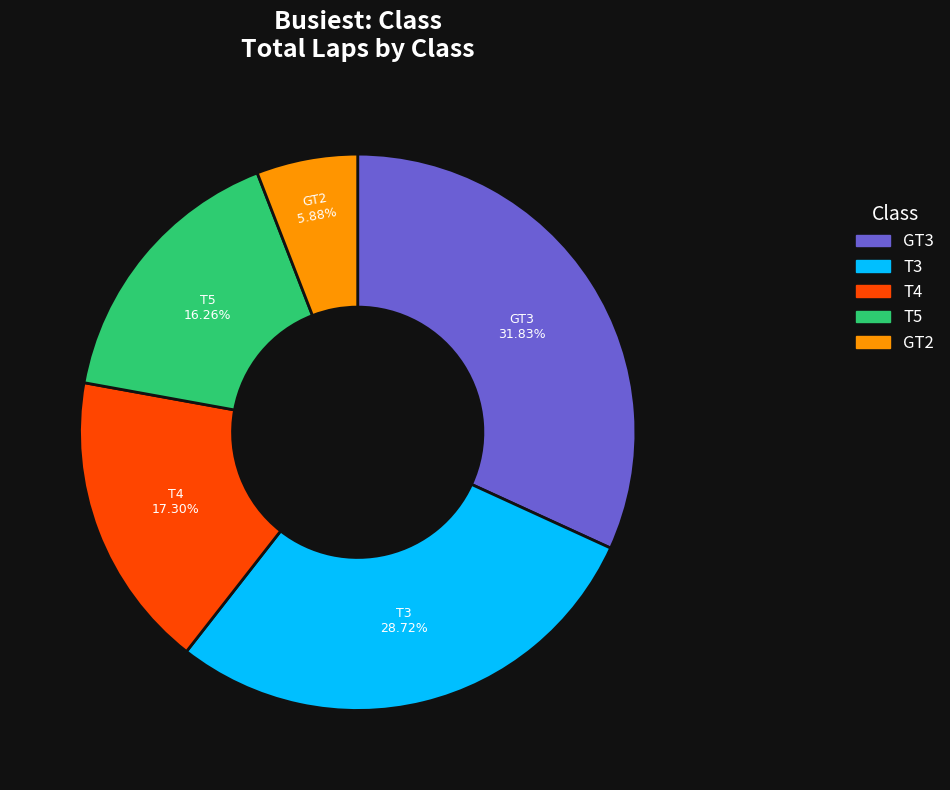

Does any single category account for the majority?

No